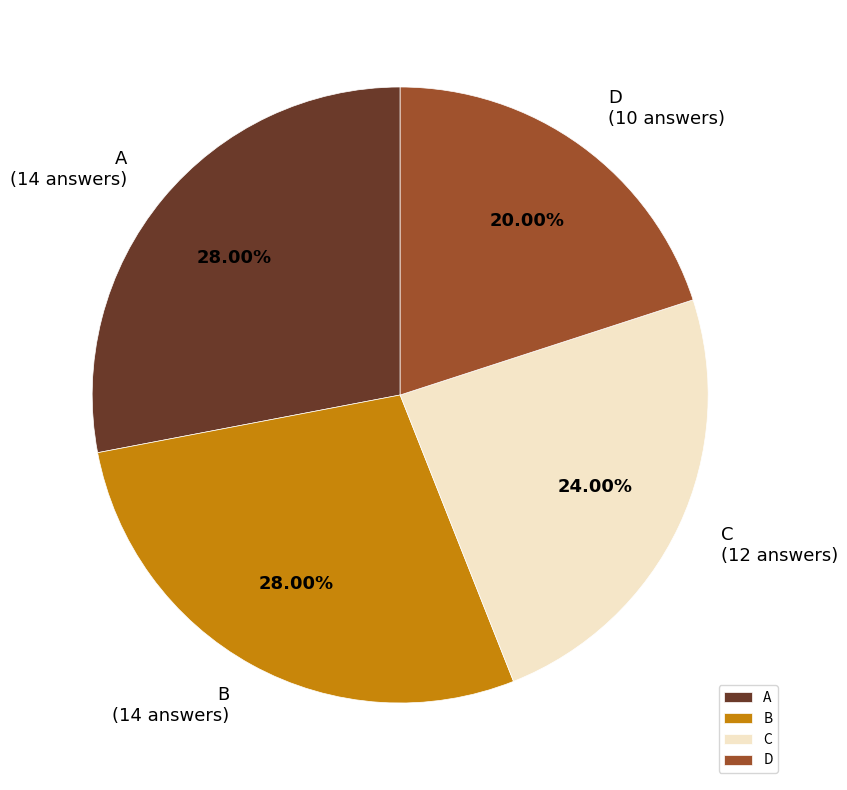

Is there a majority slice in this chart?

No